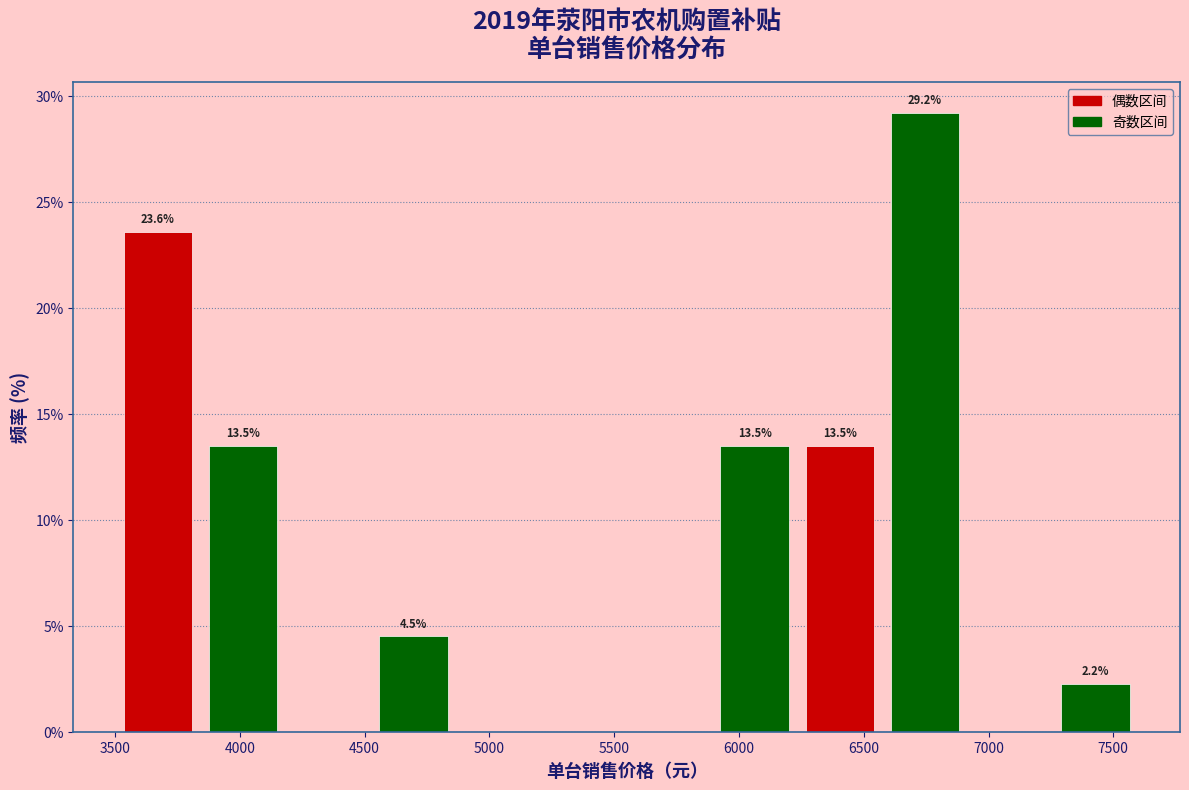

Which range on the x-axis has the tallest bar?

6600 to 6900